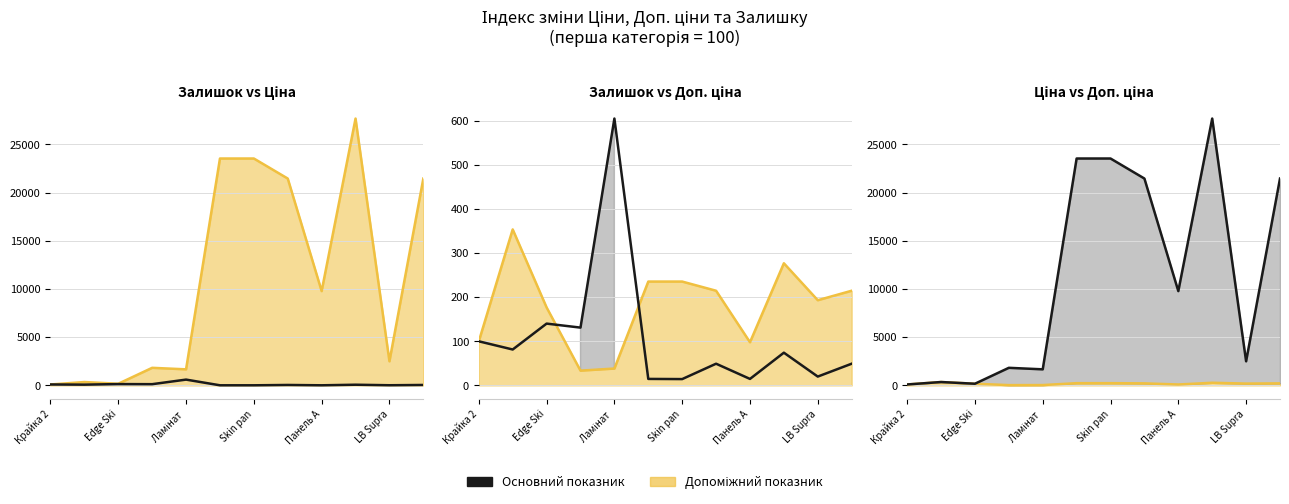

How many interior local valleys does the Залишок series have?

5